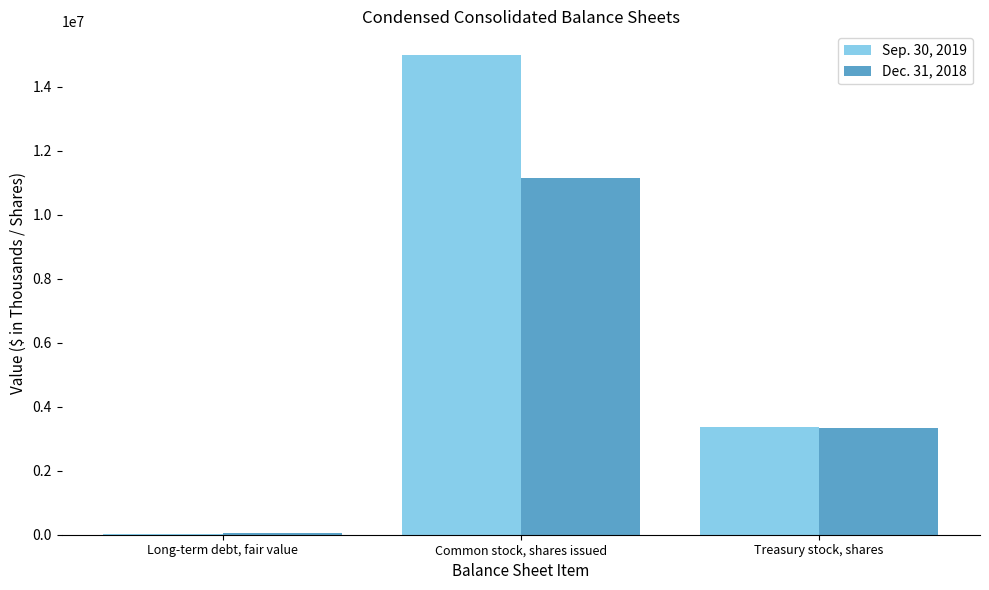

Are the bars grouped side by side (vs. stacked)?

Yes